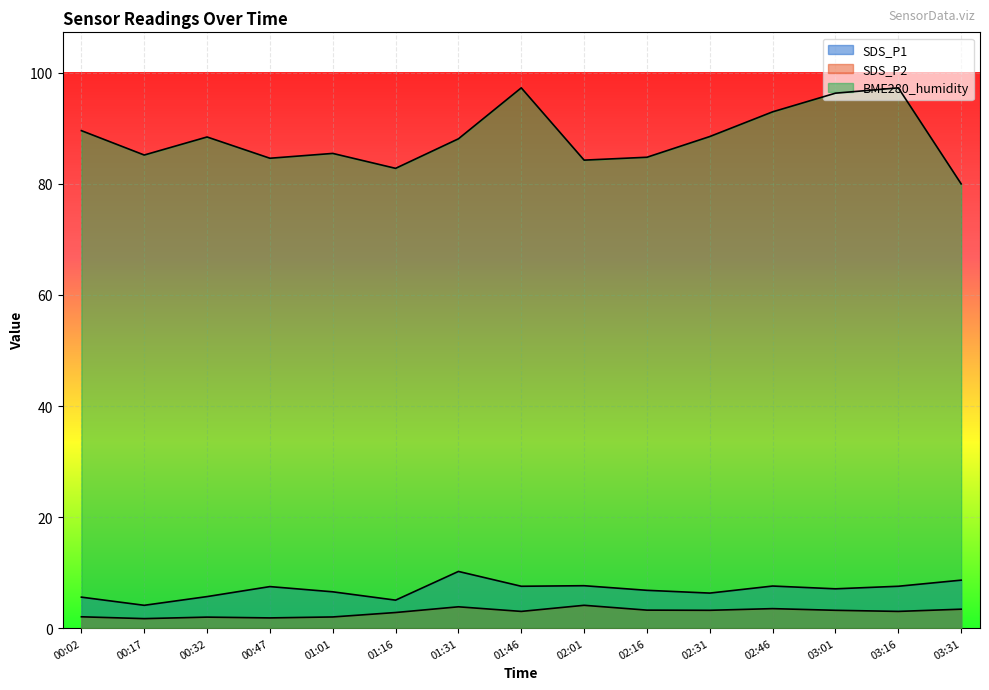

Rank the series at 00:02 from lowest to highest value.

SDS_P2, SDS_P1, BME280_humidity